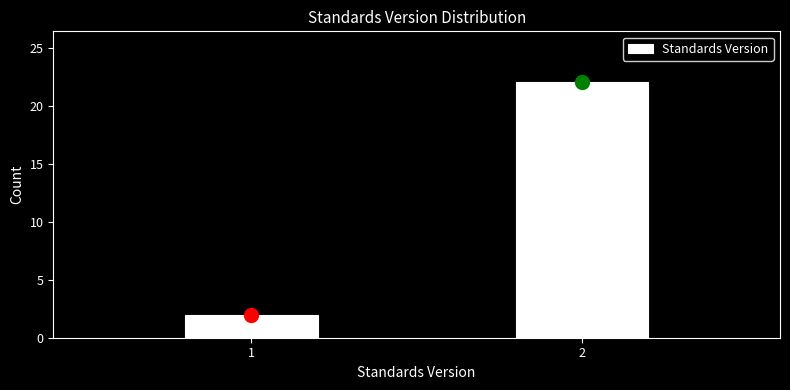

Reading left to right, what are all the values shown in this chart?

1=2	2=22